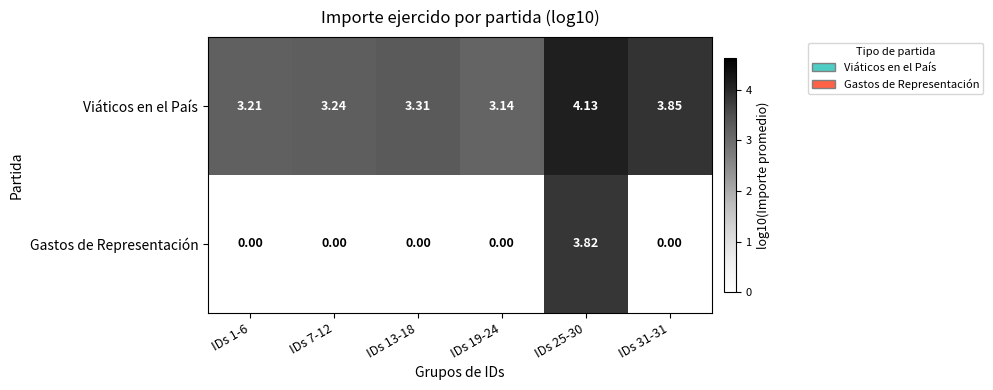

Which series has the largest total across all categories?

Viáticos en el País